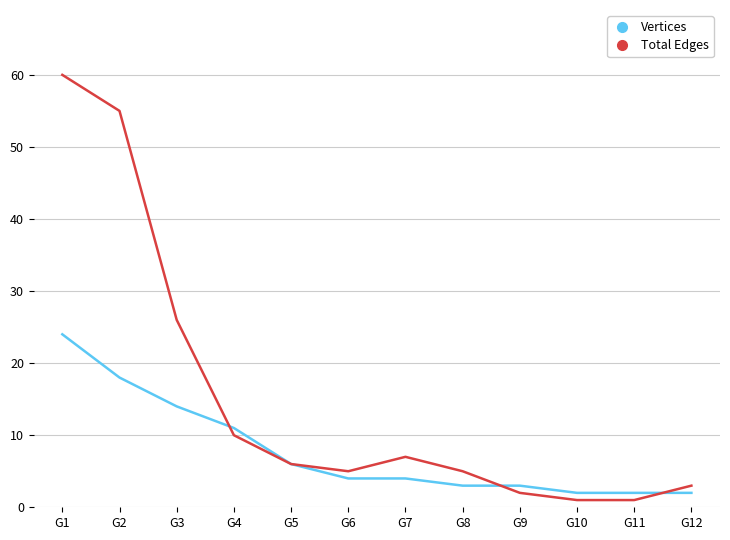

Which series has the largest total across all categories?

Total Edges